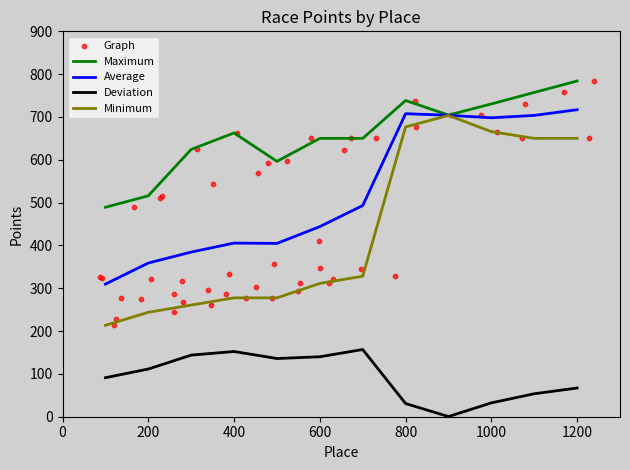

True or false: Minimum and Deviation intersect in this chart.

False